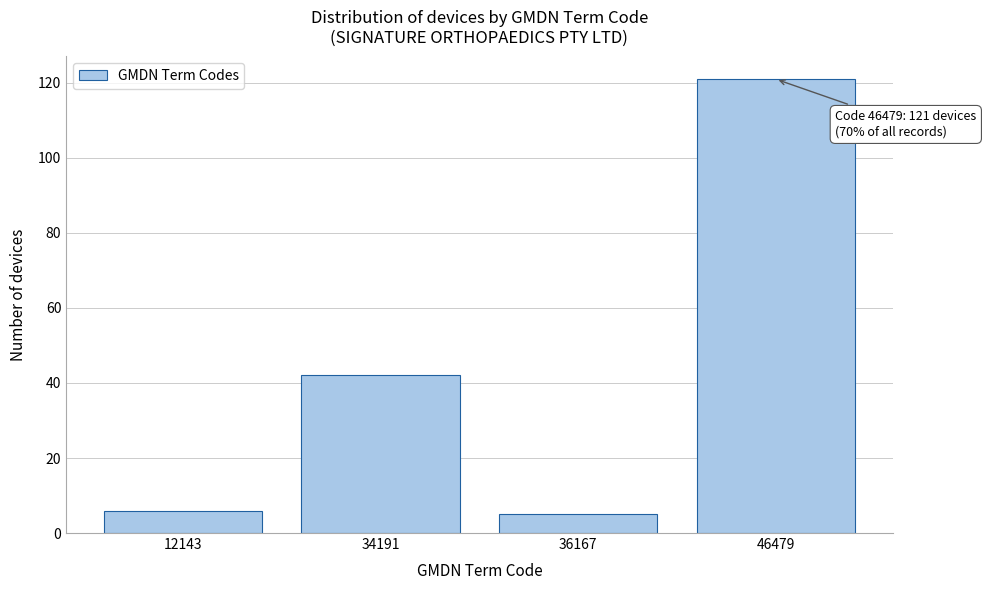

Reading left to right, list all the values displayed in this chart.

6	42	5	121